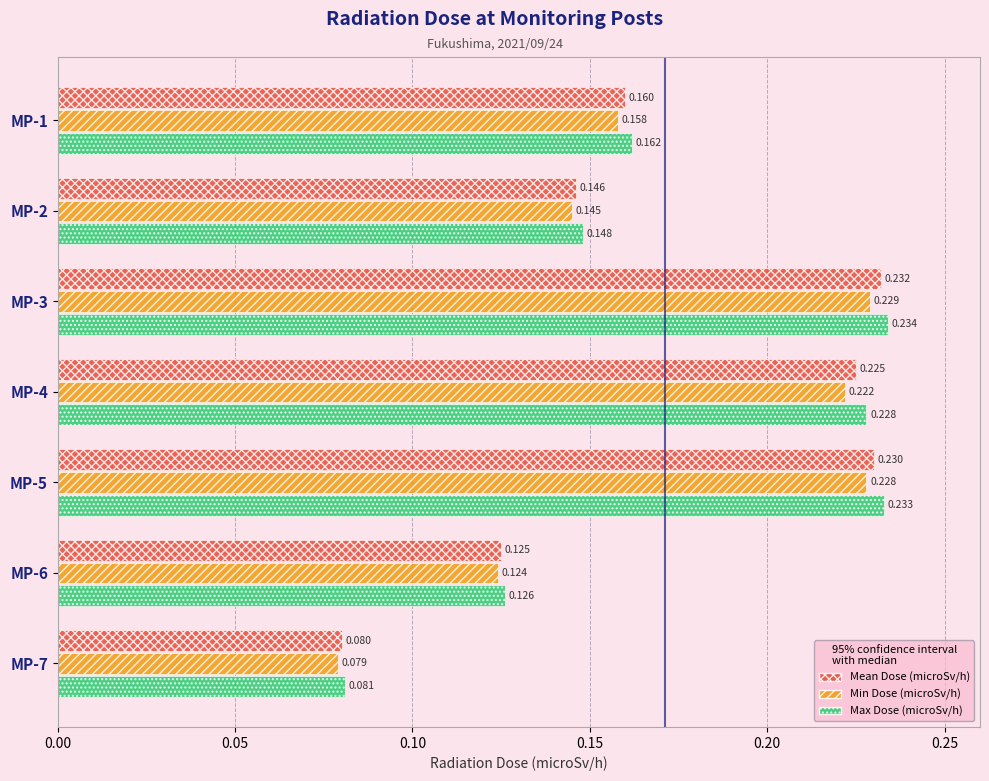

Which series has the largest total across all categories?

Max Dose (microSv/h)